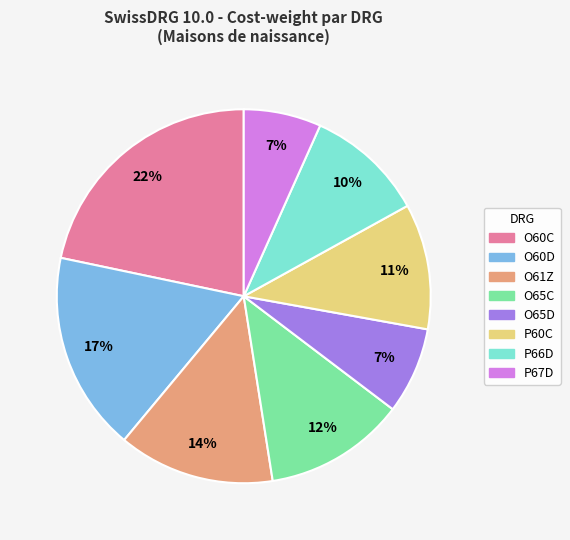

Between O60C and O61Z, which is larger?

O60C